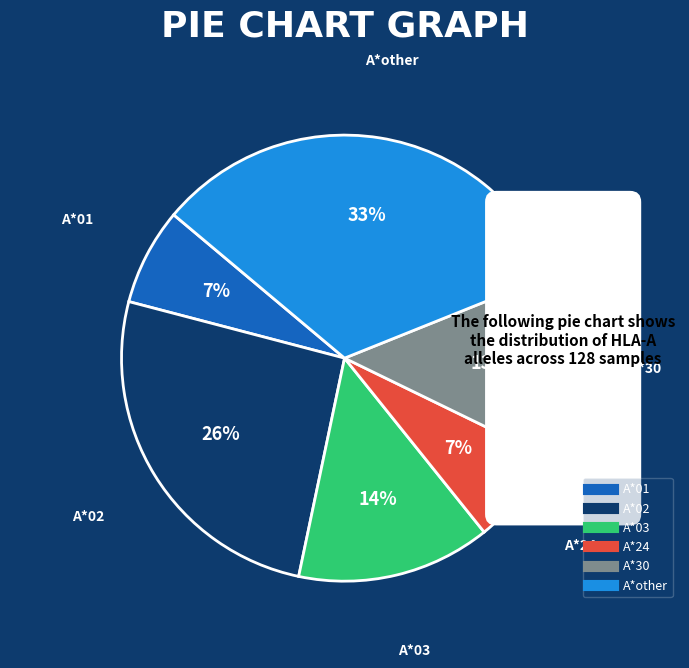

What is the change in value from A*03 to A*24?

-9